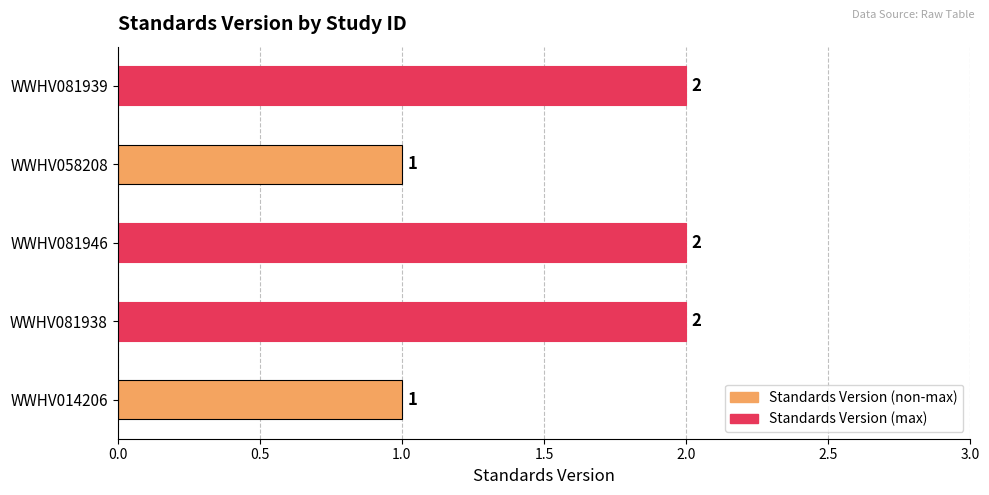

What is the difference between the maximum and second lowest values?

1